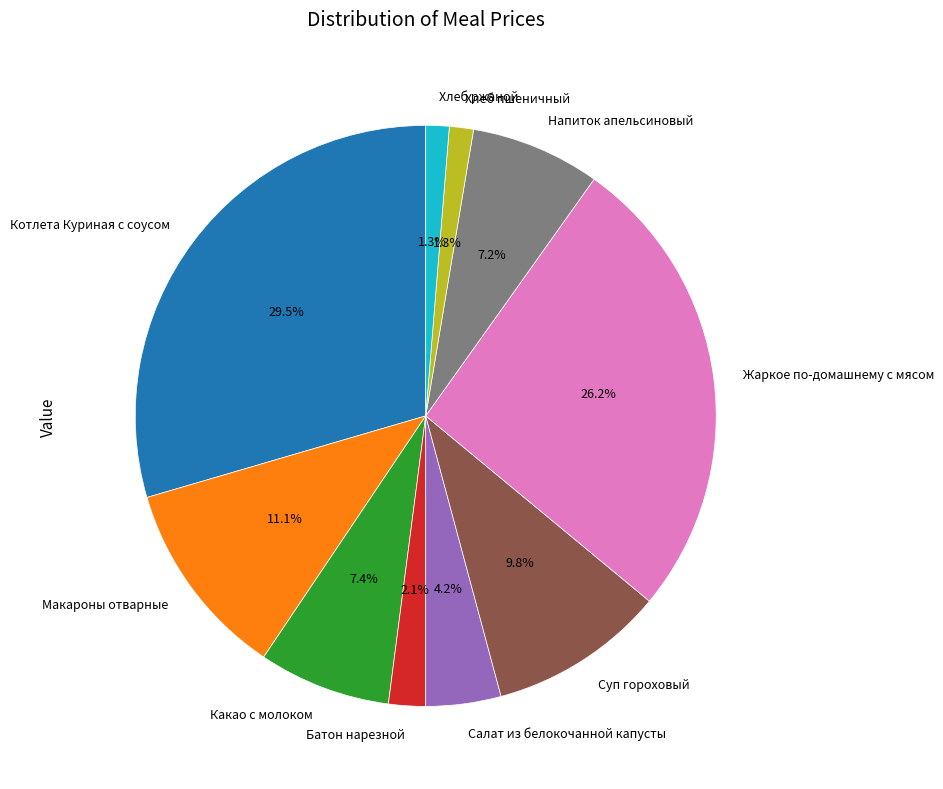

Is it true that Батон нарезной is 11% of the pie?

False